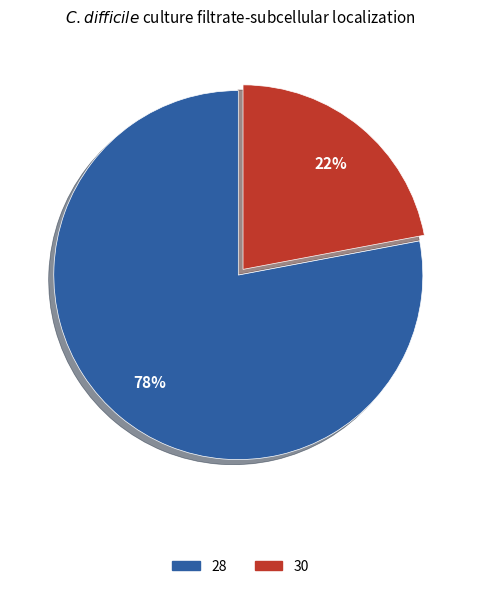

How many segments does this pie chart have?

2